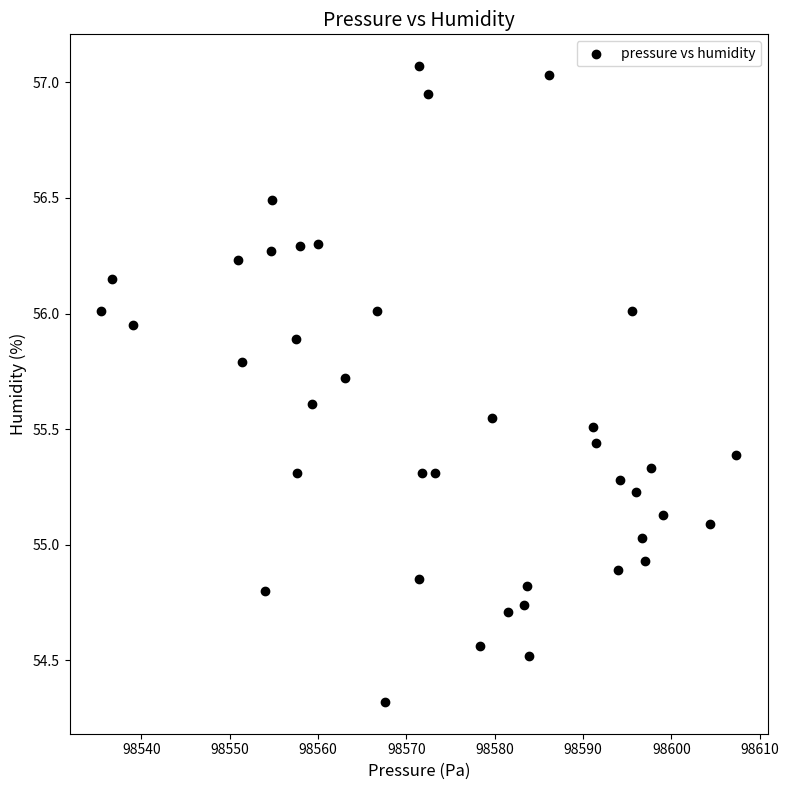

What is the range of X values (max minus min)?

71.9